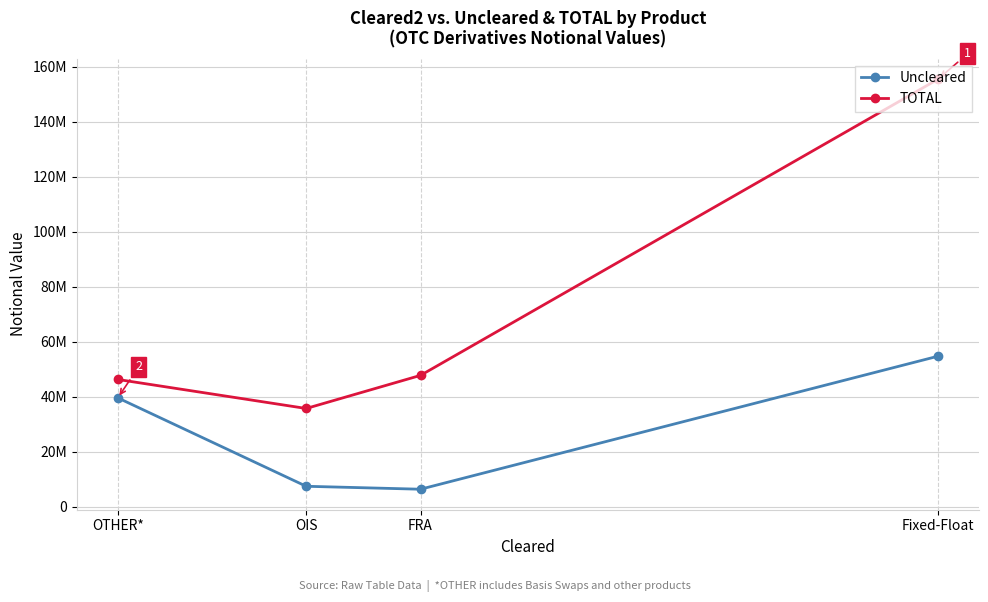

At which category does the chart reach its minimum across all series?

FRA